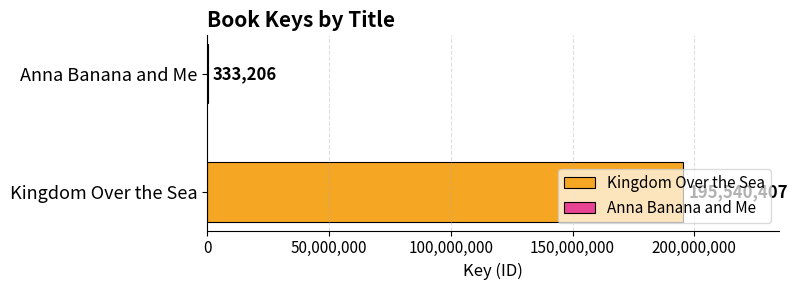

How many categories are shown in the chart?

1